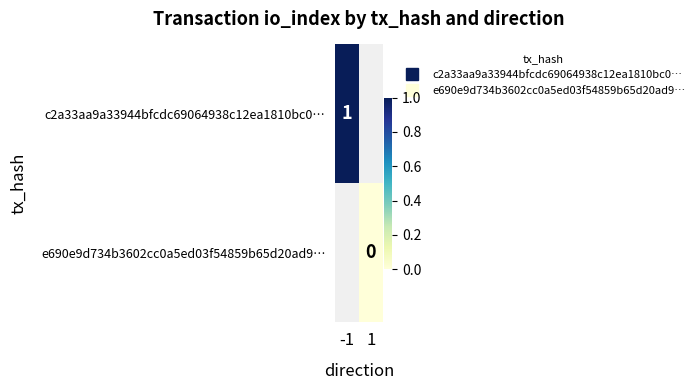

Count the number of data series in this chart.

2